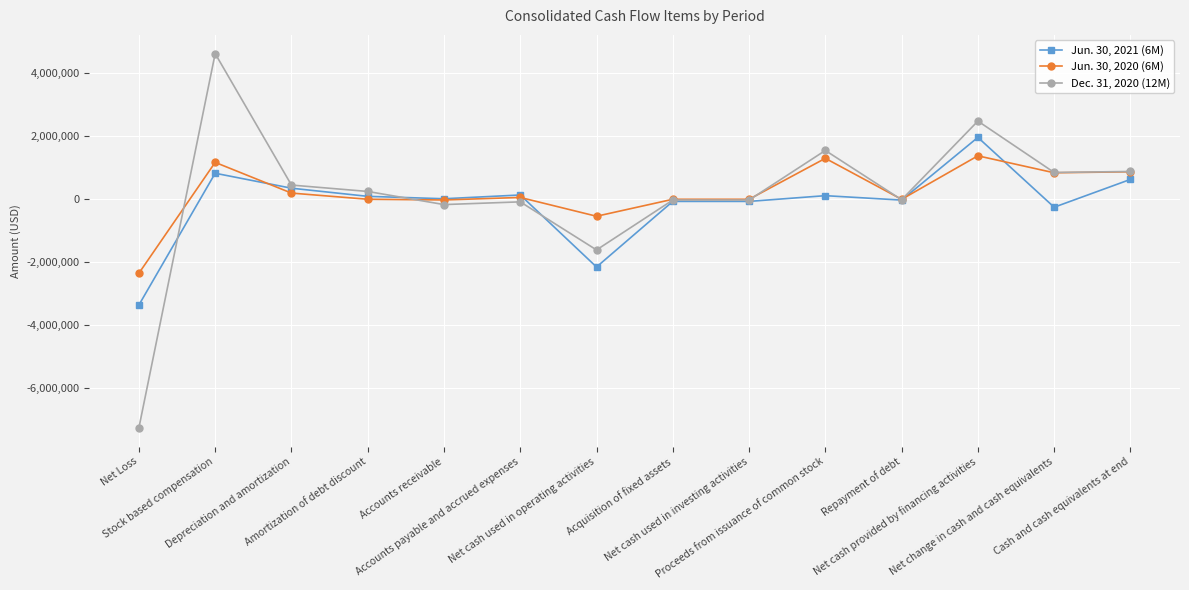

True or false: Jun. 30, 2021 (6M) has more than 1 points higher than both neighbors.

True